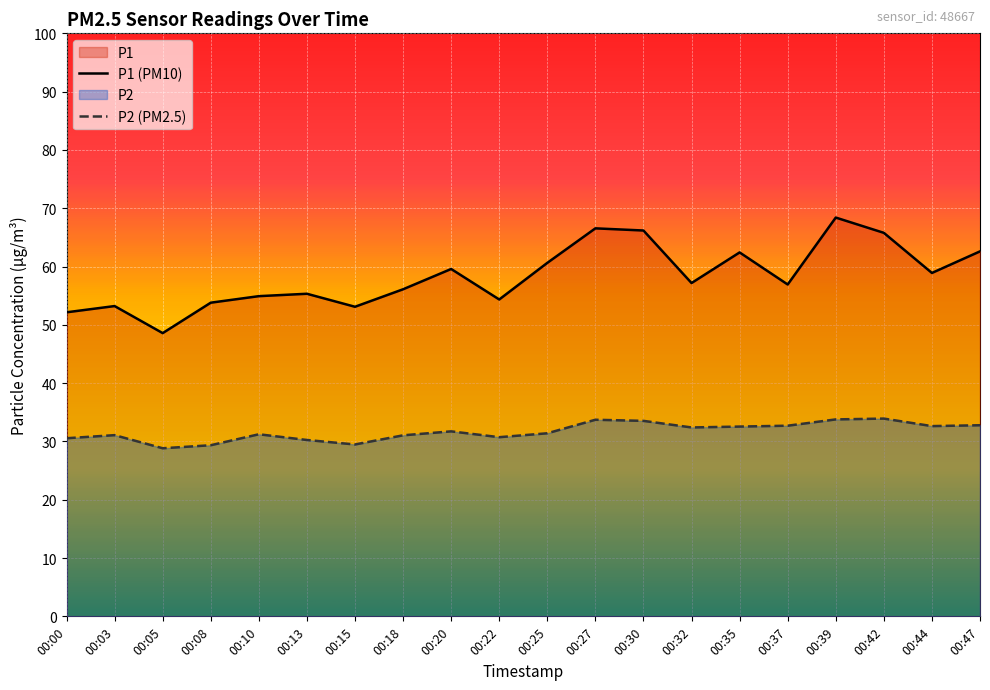

At how many categories does at least one series exceed 64?

4